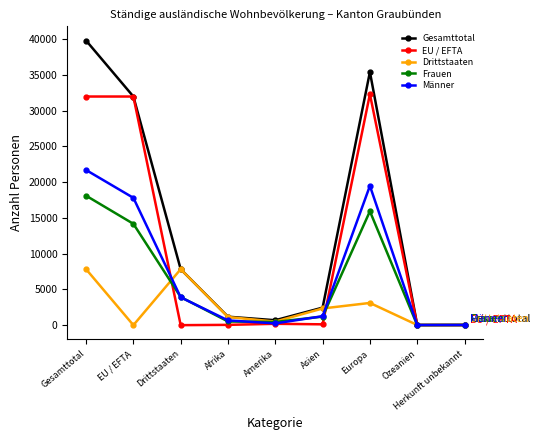

True or false: Frauen and Drittstaaten intersect in this chart.

True